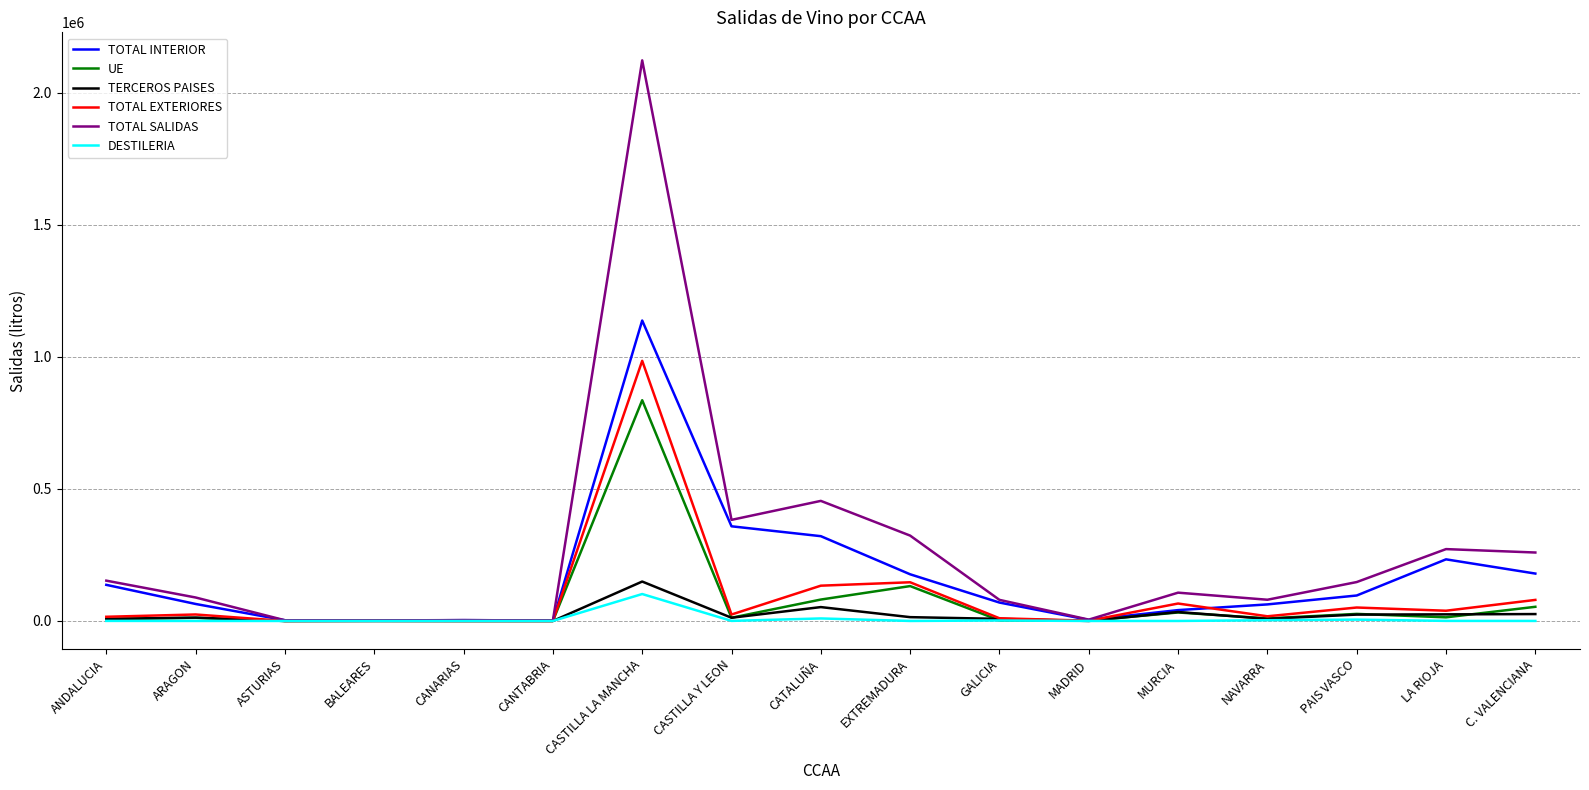

Rank the series by their maximum value, from lowest to highest.

DESTILERIA, TERCEROS PAISES, UE, TOTAL EXTERIORES, TOTAL INTERIOR, TOTAL SALIDAS